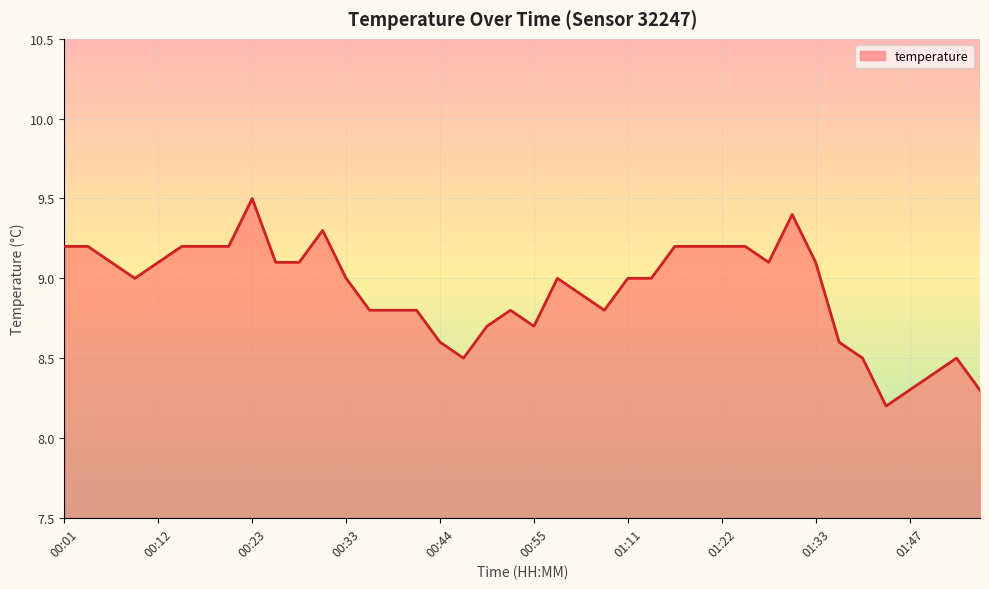

What is the average value?

8.9